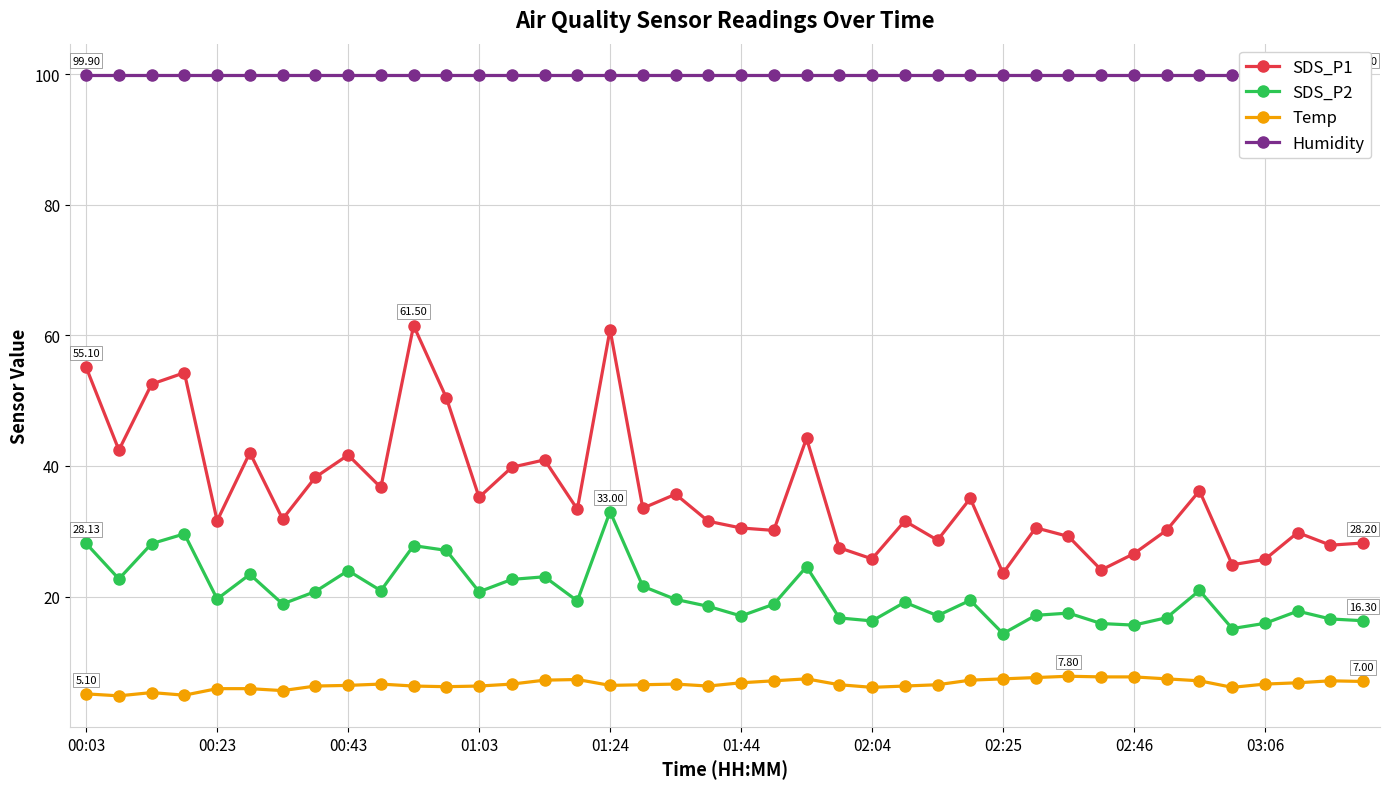

The SDS_P1 series shows 13.9 at 03:06. True or false?

False